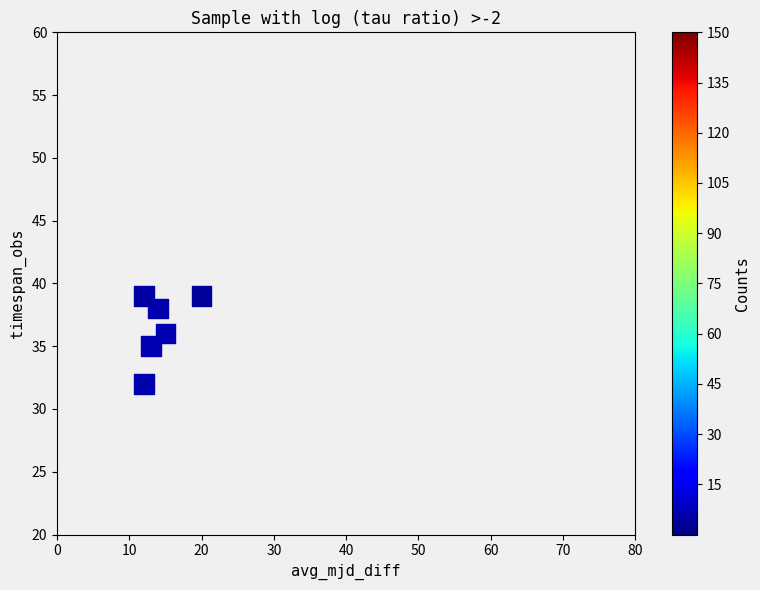

What is the range of X values (max minus min)?

8